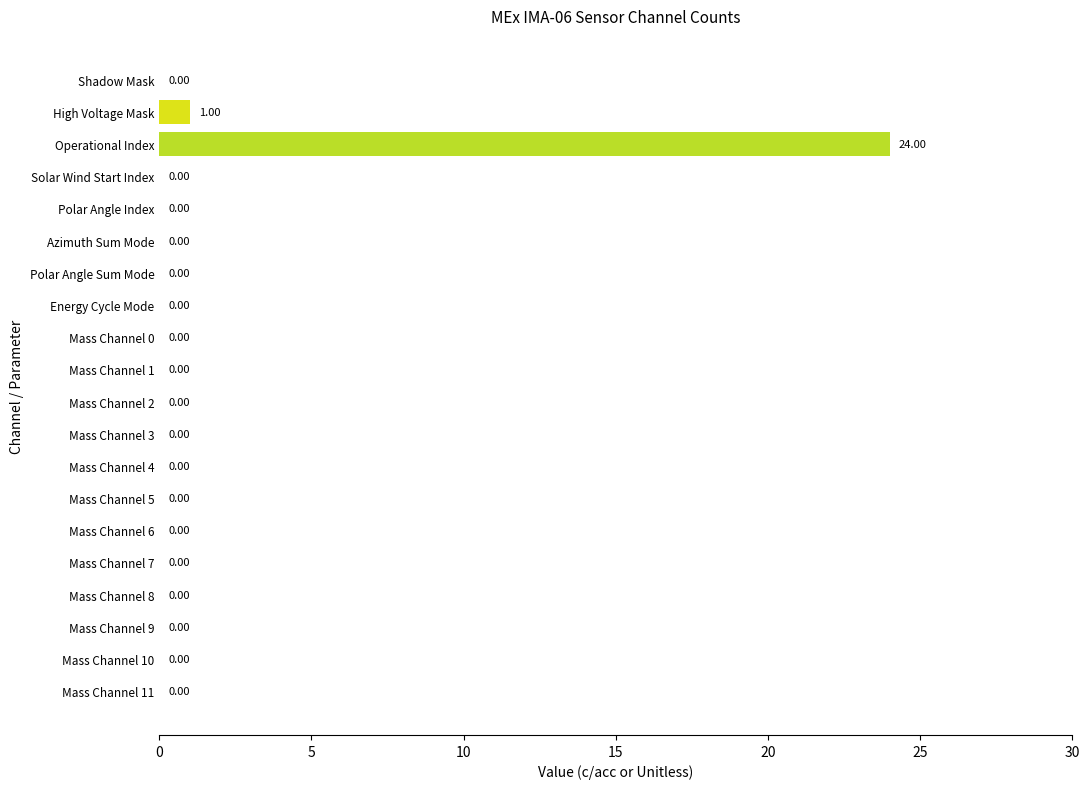

What is the change in value from Operational Index to Mass Channel 9?

-24